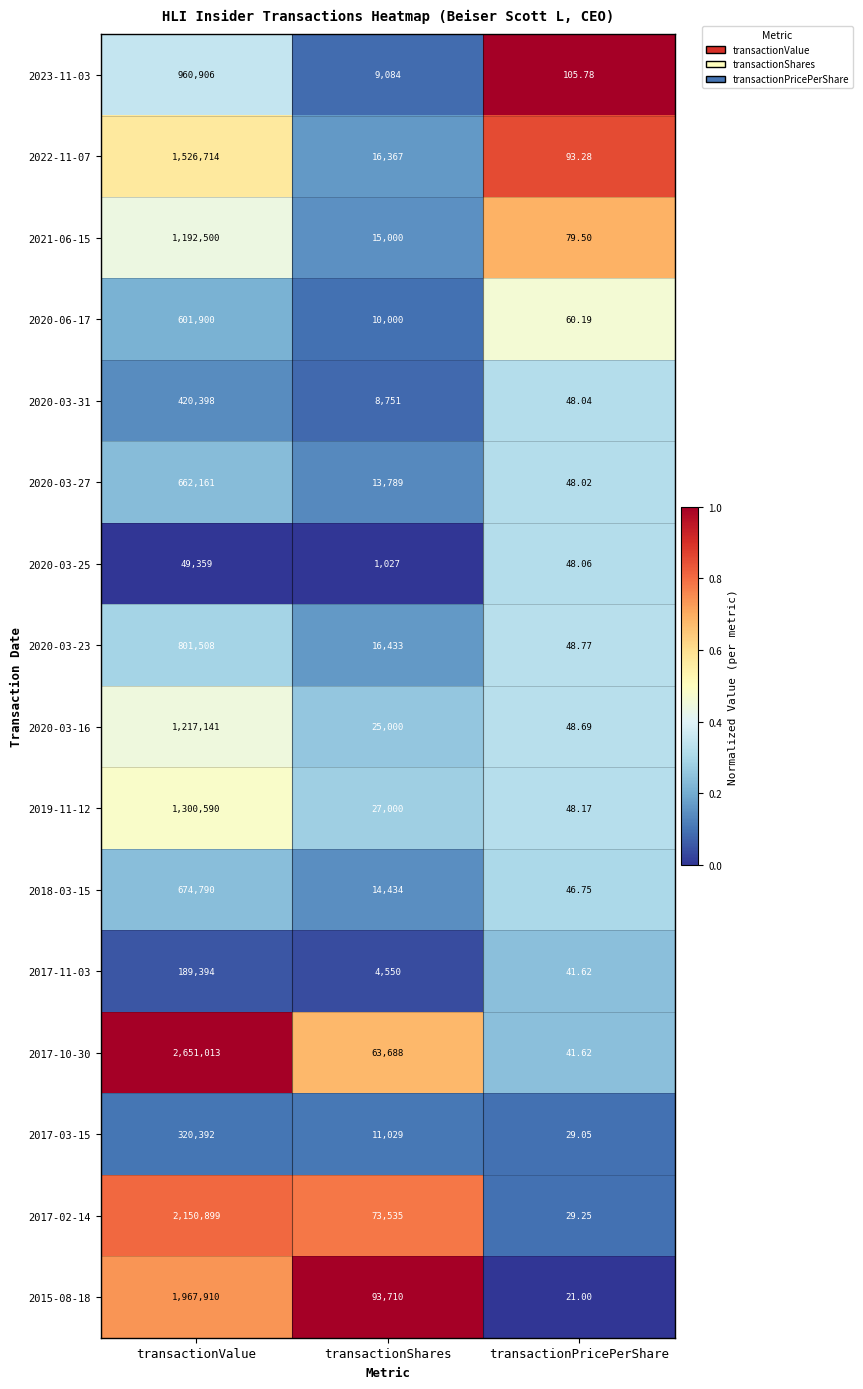

At which category is the sum across all series the highest?

transactionValue